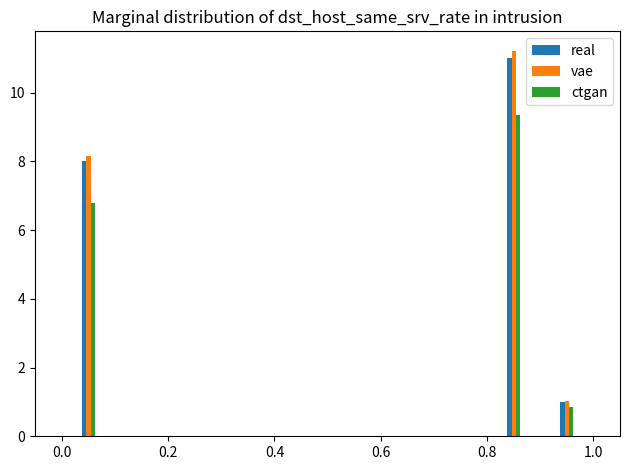

What is the difference between the second highest and second lowest values in the real series?

8.0